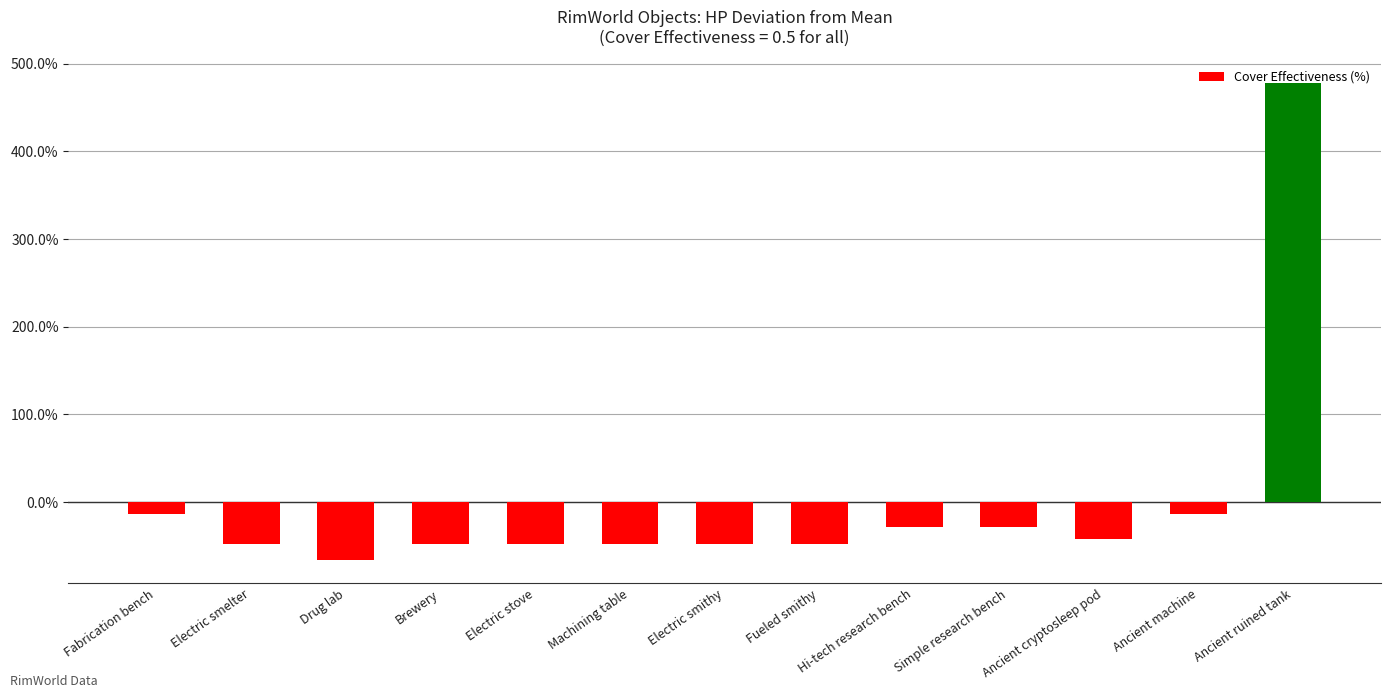

What is the label of the 13th bar from the right?

Fabrication bench